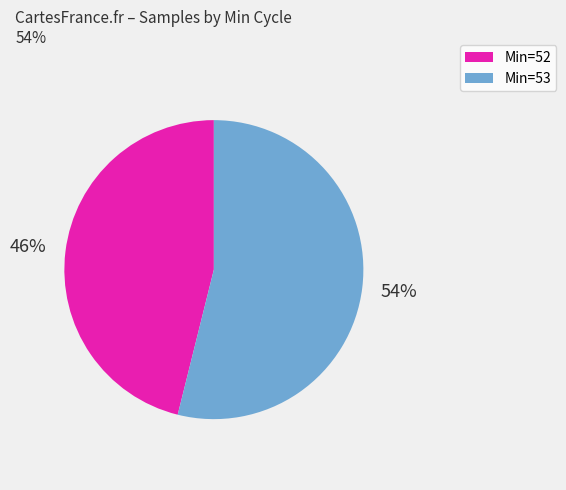

Does any single category account for the majority?

Yes